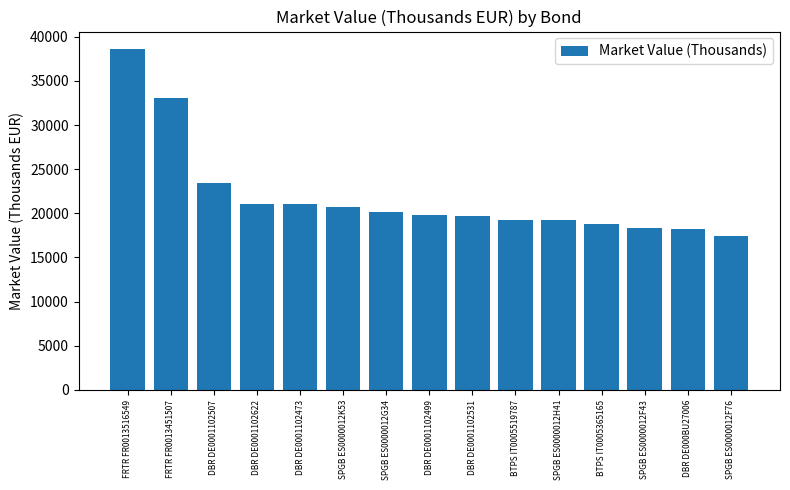

True or false: the data shows 29065 at DBR DE0001102473.

False